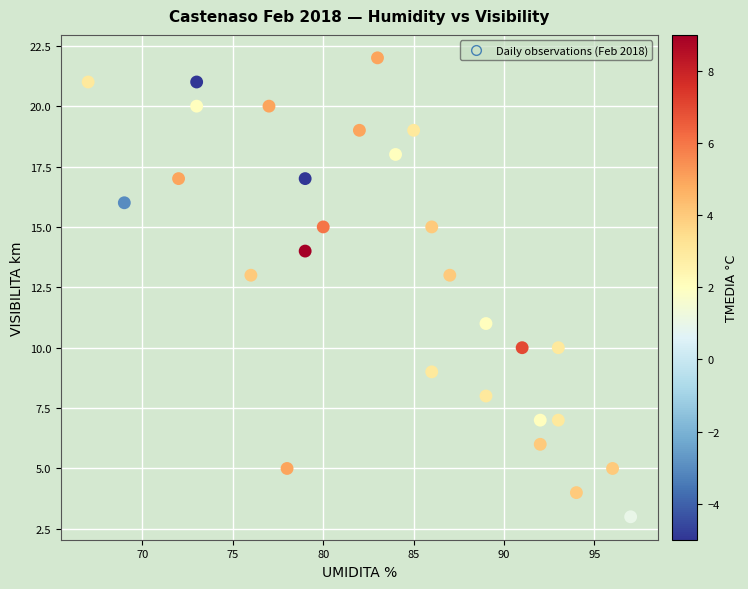

What is the range of Y values (max minus min)?

19